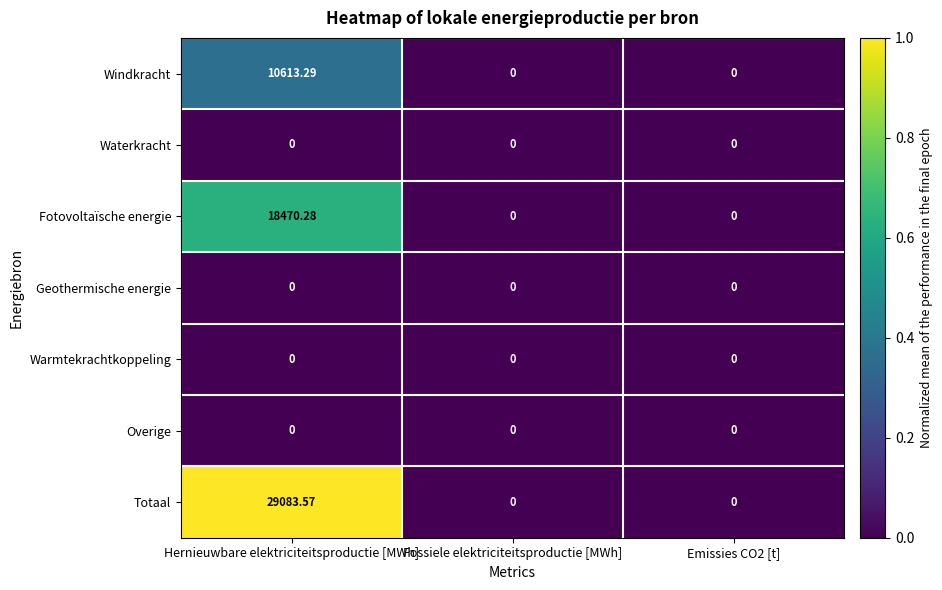

Which series has the largest range (max minus min)?

Totaal